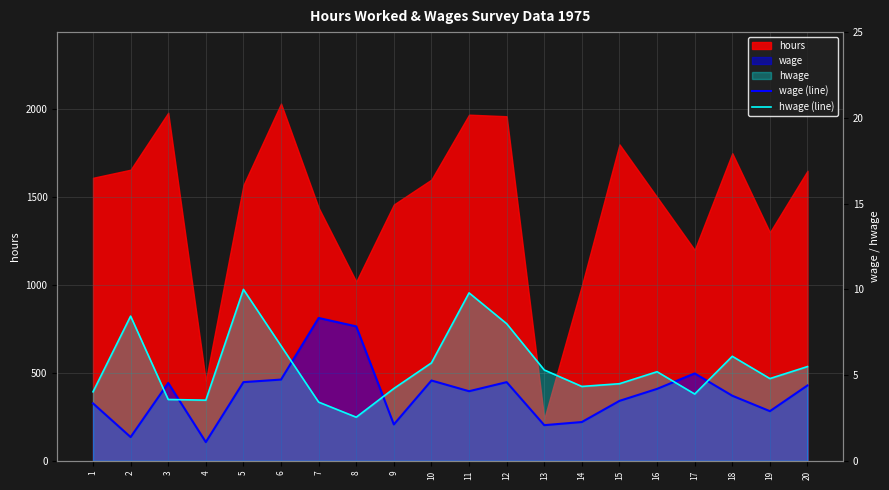

At which label does wage (line) reach its minimum?

4